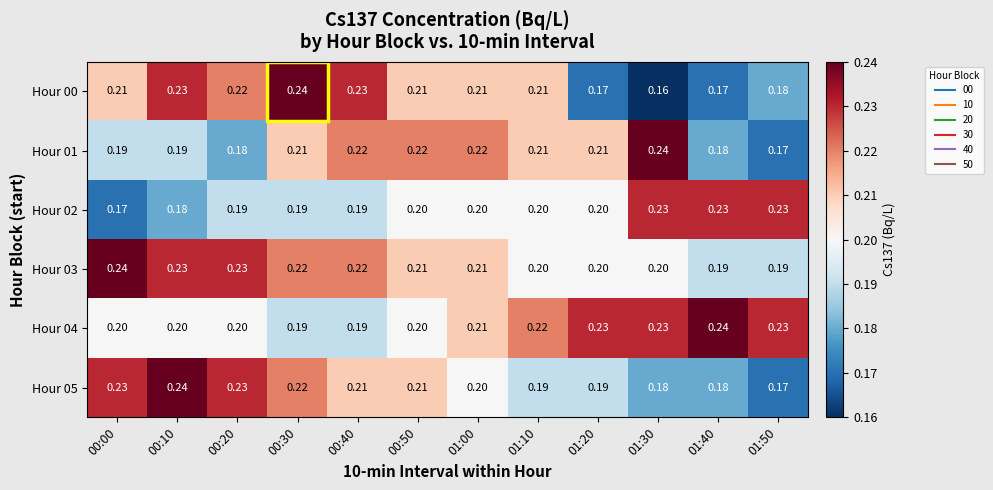

Is the value of Hour 04 at 00:00 greater than the value of Hour 05 at 00:10?

No